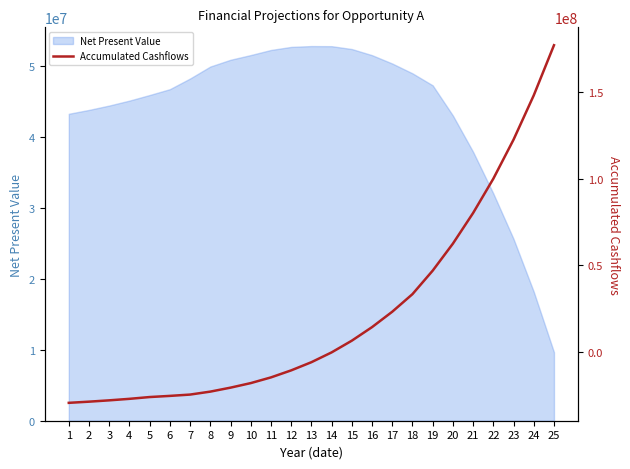

Reading right to left, extract all data points from this chart.

176898614.0	147991974.2	122435539.0	99897821.5	80117831.0	62438372.2	46855220.9	33309046.3	23158292.3	14278269.6	6459628.5	-301259.4	-5964014.9	-10673506.8	-14724007.8	-18017327.5	-20636307.3	-22927173.2	-24632056.7	-25392088.3	-26054945.4	-27090121.8	-27955860.0	-28722000.0	-29400000.0